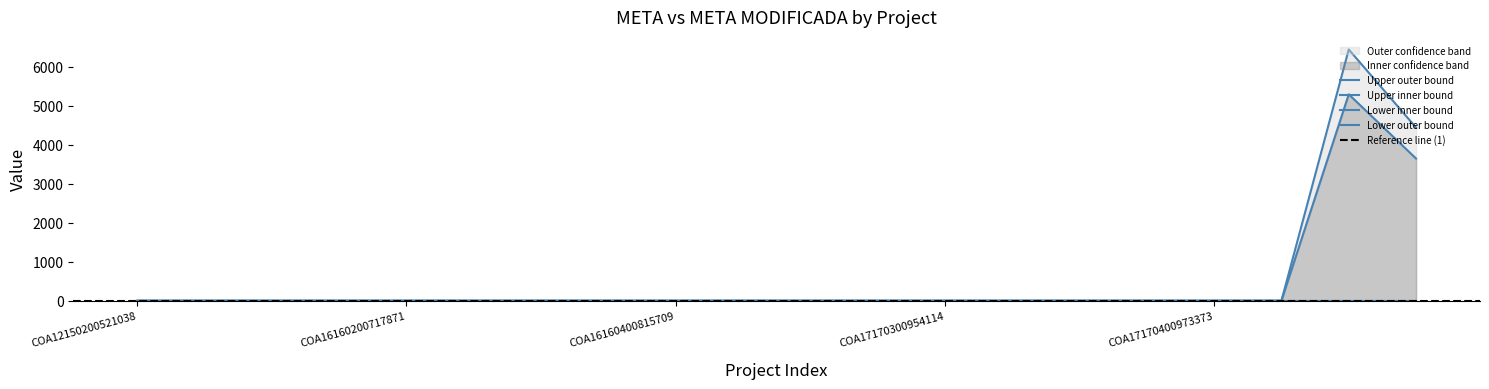

At which label is the value closest to 3223?

COA200101699339